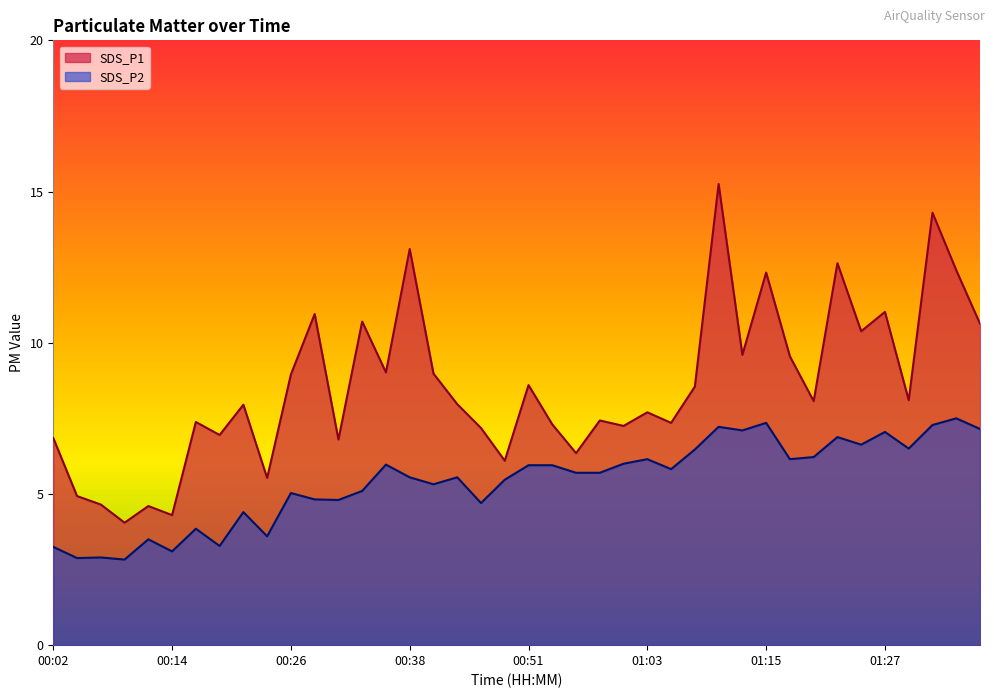

At how many categories does at least one series exceed 6?

34